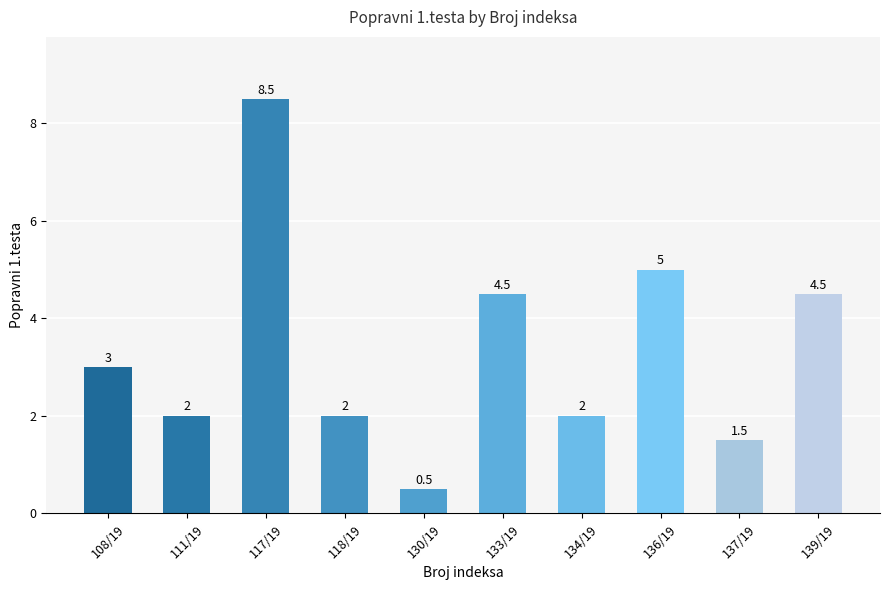

How many data points are less than 3?

5